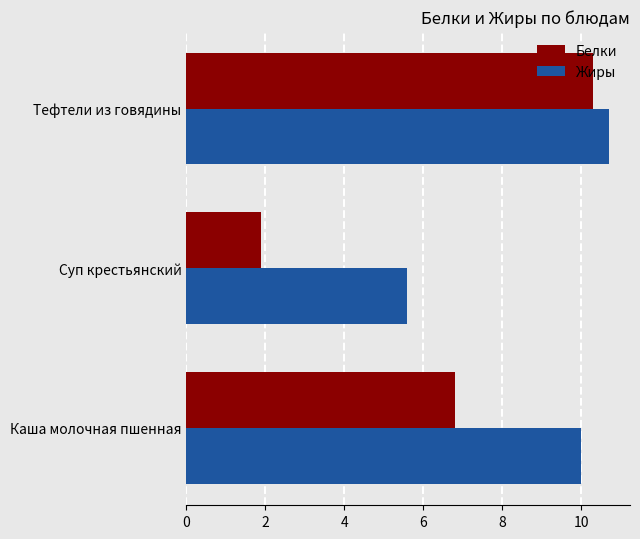

Which series changed the most between Каша молочная пшенная and Тефтели из говядины?

Белки